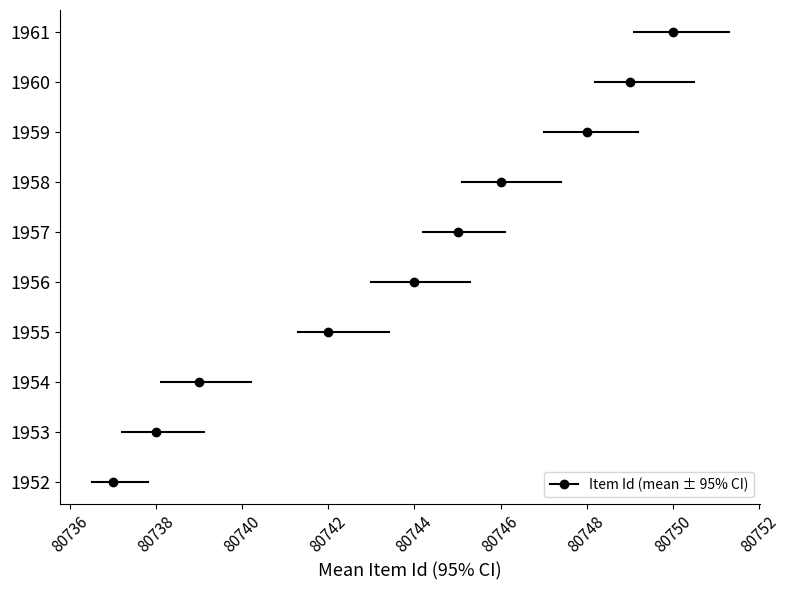

Reading left to right, what are all the values shown in this chart?

mean: 80737.0	80738.0	80739.0	80742.0	80744.0	80745.0	80746.0	80748.0	80749.0	80750.0
ci_low: 80736.5	80737.2	80738.1	80741.3	80743.0	80744.2	80745.1	80747.0	80748.2	80749.1
ci_high: 80737.8	80739.1	80740.2	80743.4	80745.3	80746.1	80747.4	80749.2	80750.5	80751.3